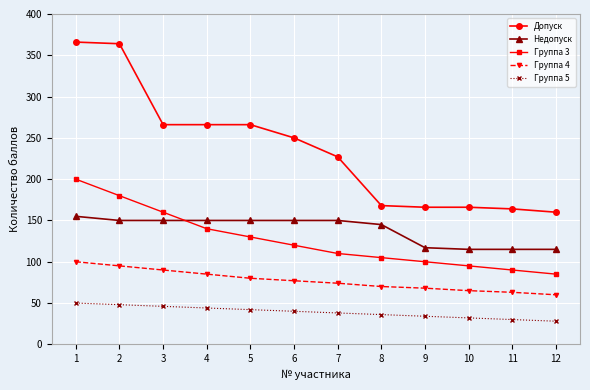

The Группа 5 series shows 38 at 7. True or false?

True